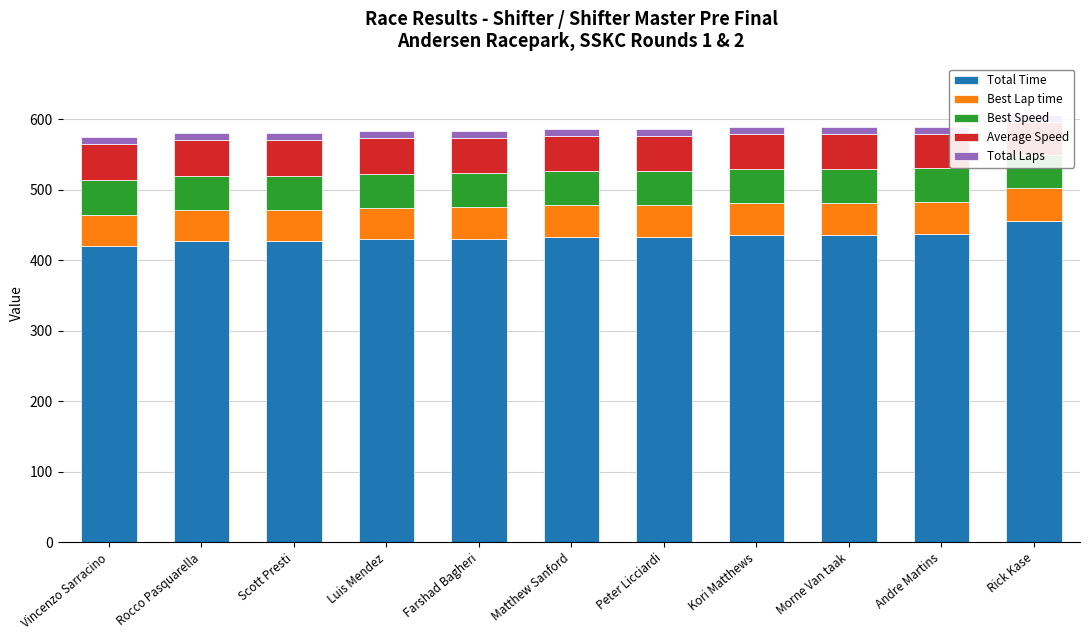

What is the difference between the Best Lap time values at Farshad Bagheri and Morne Van taak?

0.2